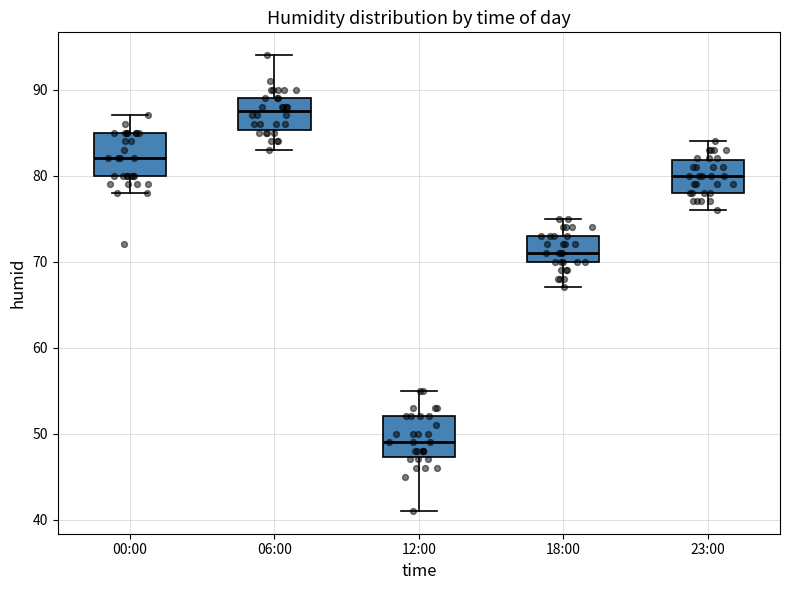

Where does the lower whisker of the box for 00:00 end on the y-axis? The values are not printed on the chart, so give them approximately, as read against the axis.

78